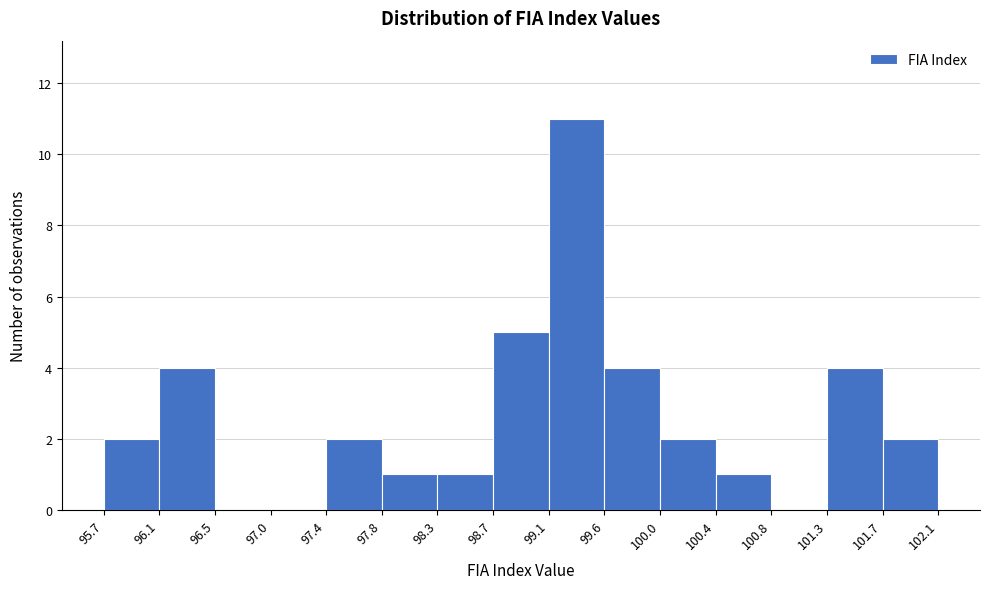

Which range on the x-axis has the tallest bar?

99.1 to 99.6